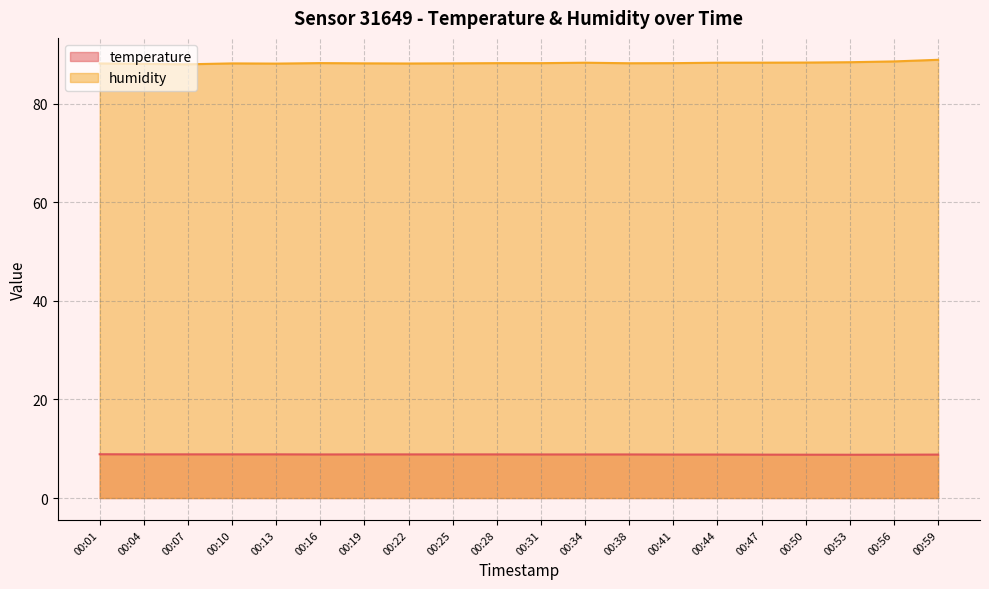

True or false: humidity has a value of 48.3 at 00:38.

False